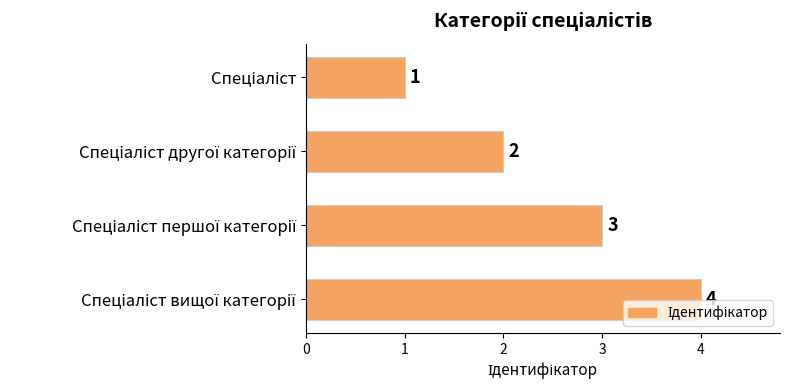

What is the difference between the maximum and minimum values?

3